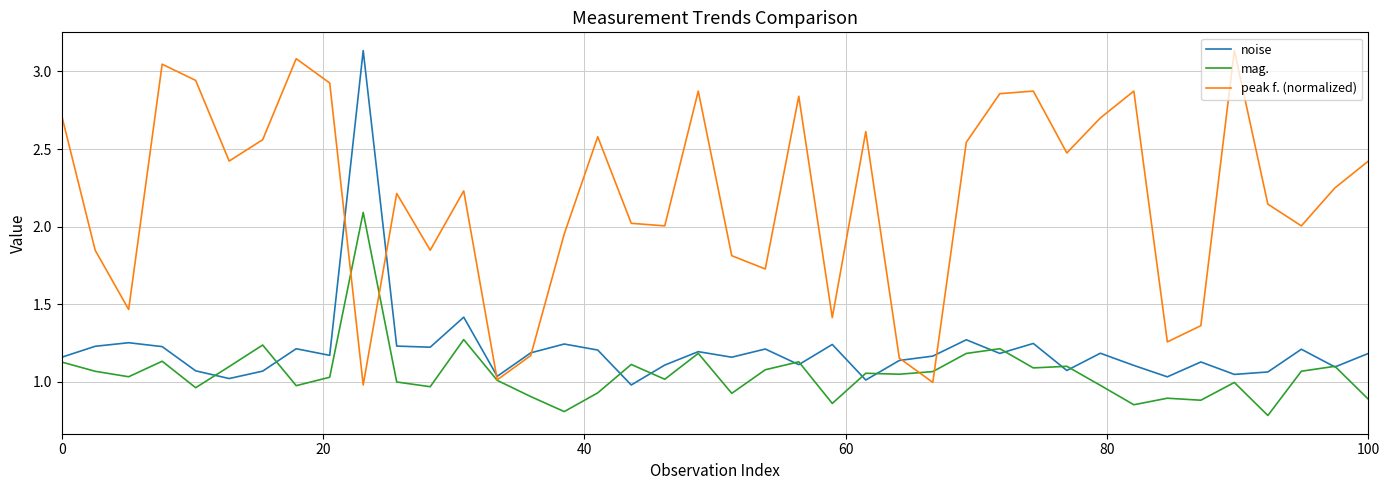

Which series has the largest total across all categories?

peak f. (normalized)